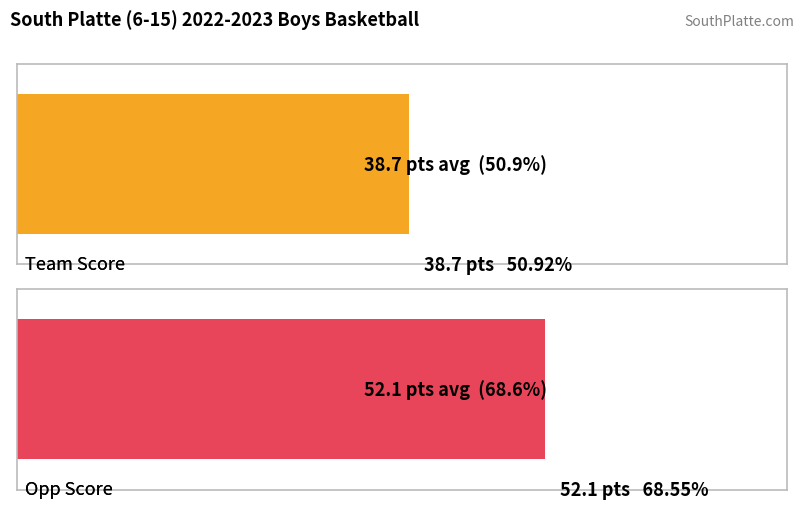

The value of Opp Score at Minatare 2 is 26. True or false?

False